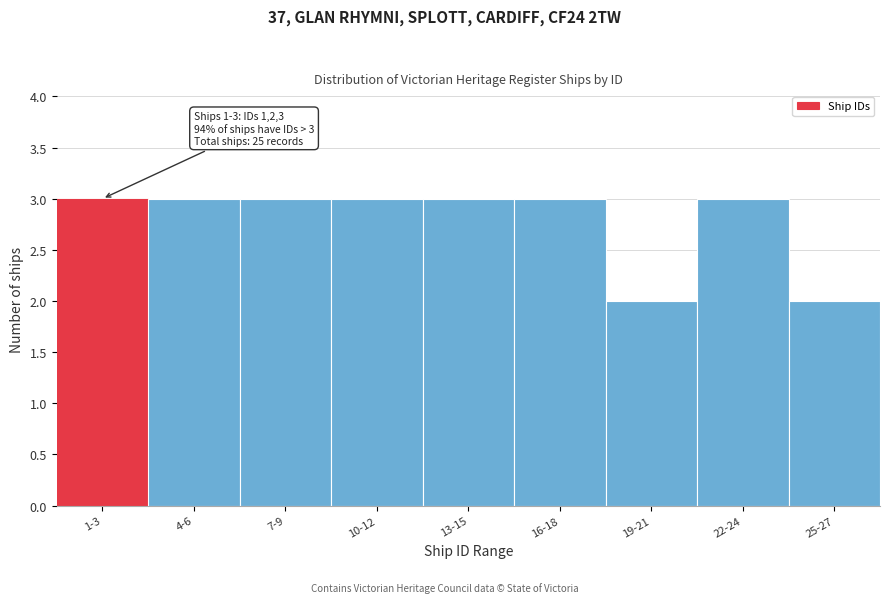

Reading right to left, list all the values displayed in this chart.

2	3	2	3	3	3	3	3	3